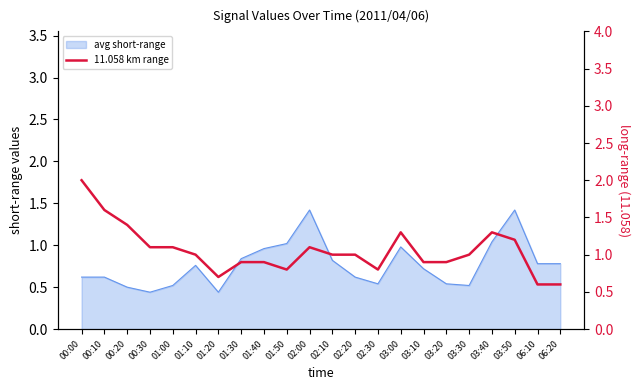

Where is the data nearest to the value 1?

01:10